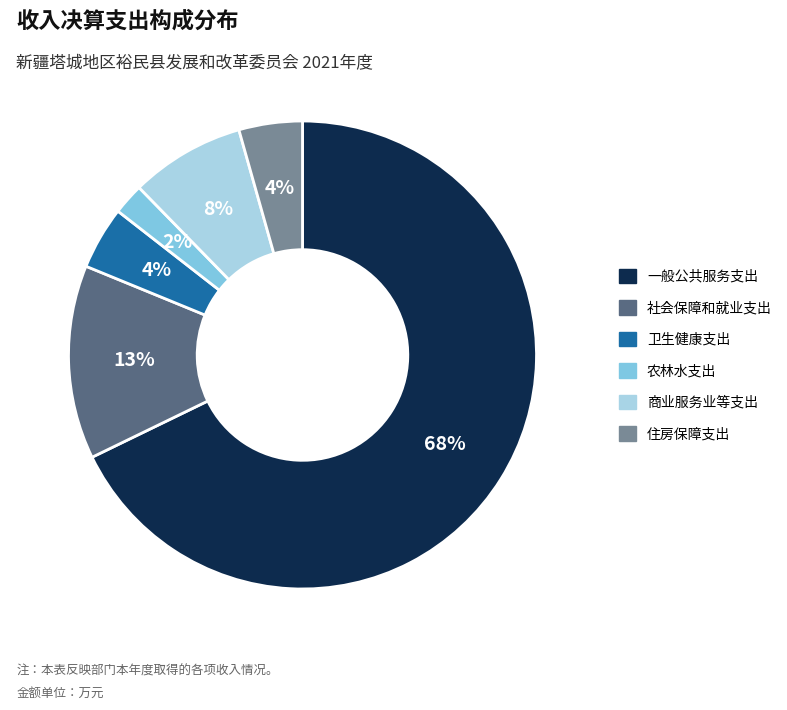

Do 住房保障支出 and 农林水支出 together represent more than half of the pie?

No